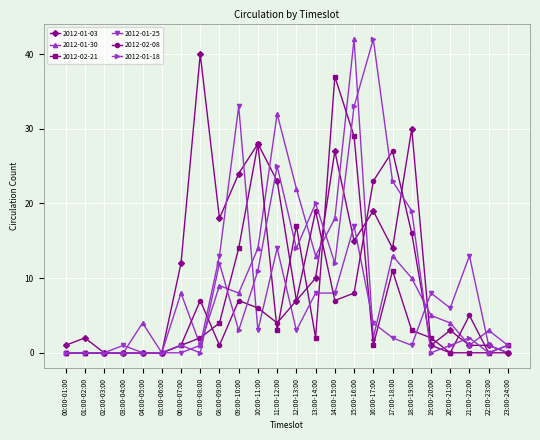

Is the value of 2012-01-30 at 12:00-13:00 greater than the value of 2012-01-03 at 19:00-20:00?

Yes